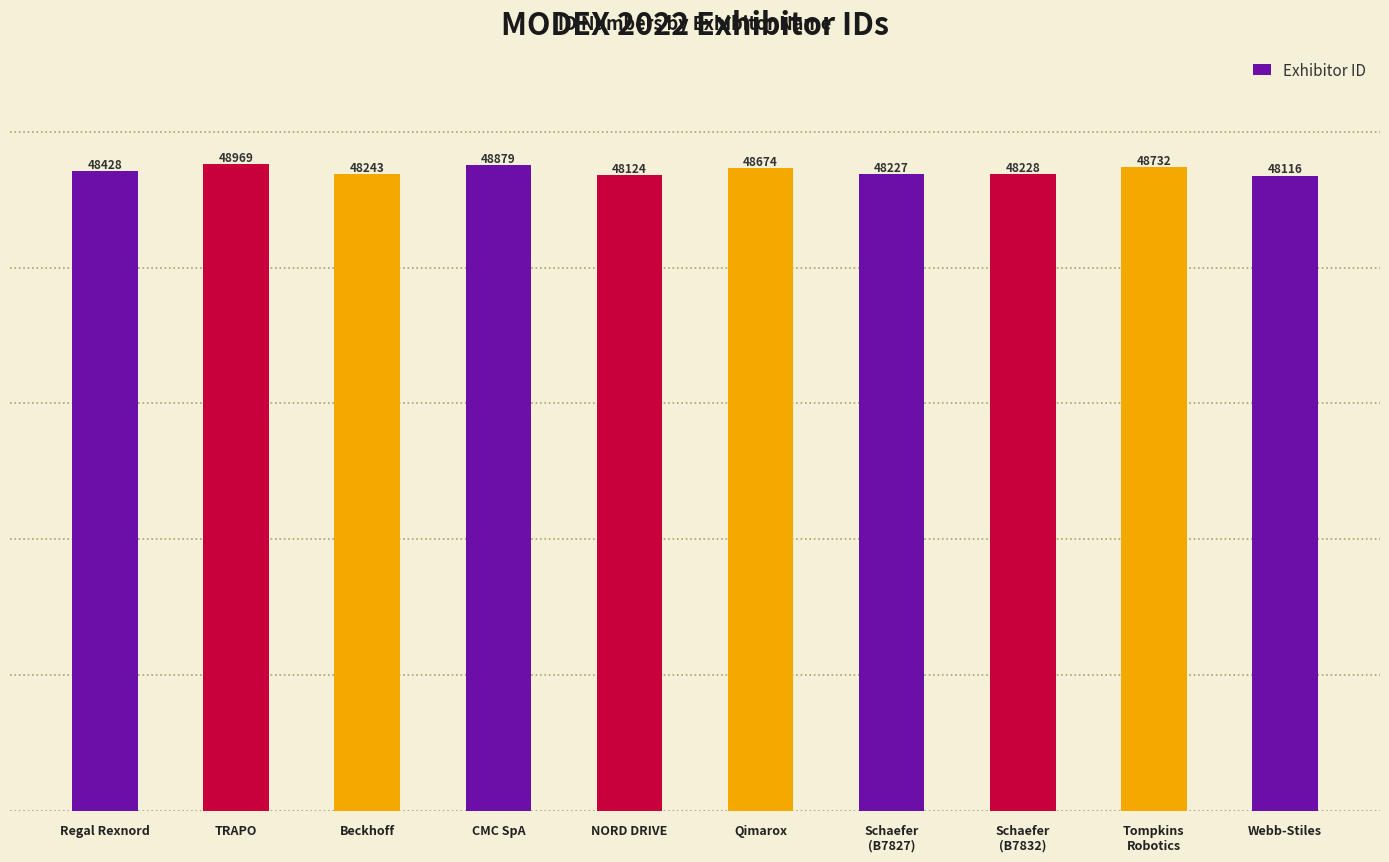

List the labels in order of value, smallest first.

Webb-Stiles, NORD DRIVE, Schaefer
(B7827), Schaefer
(B7832), Beckhoff, Regal Rexnord, Qimarox, Tompkins
Robotics, CMC SpA, TRAPO